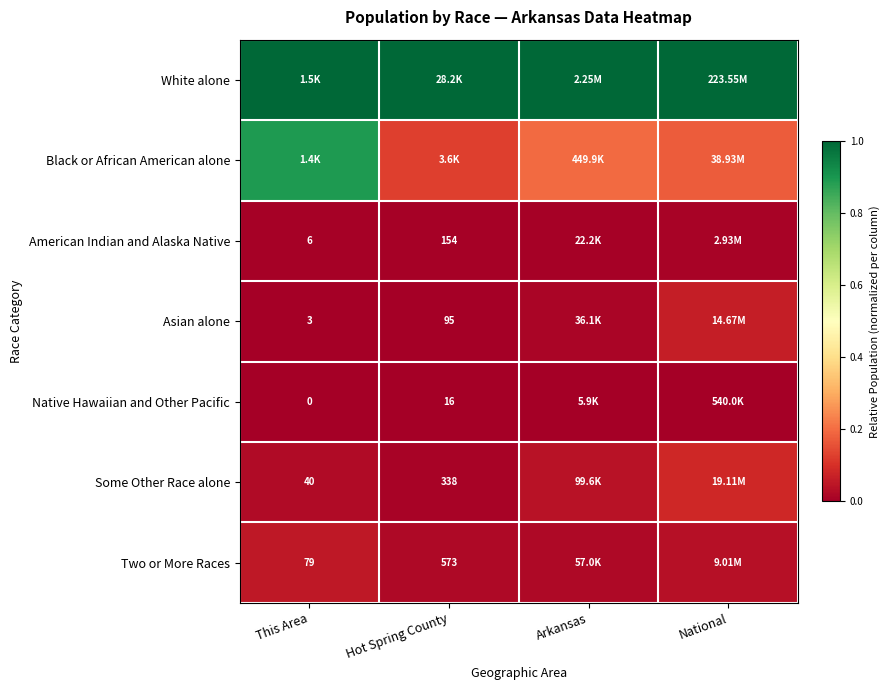

Is the value of Two or More Races at Hot Spring County greater than the value of American Indian and Alaska Native at Hot Spring County?

Yes